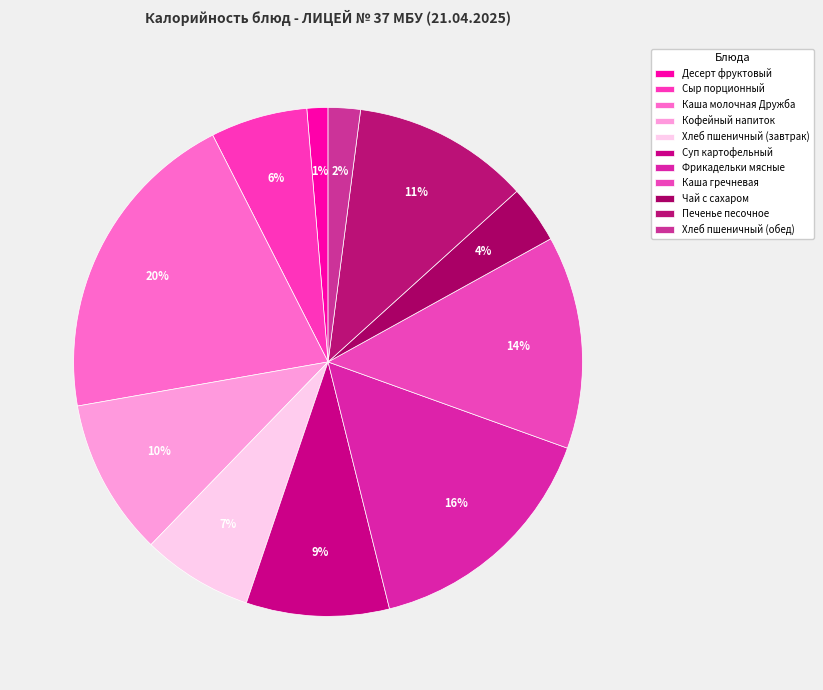

To the nearest percent, what is the difference between the largest and smallest slice percentages?

19%